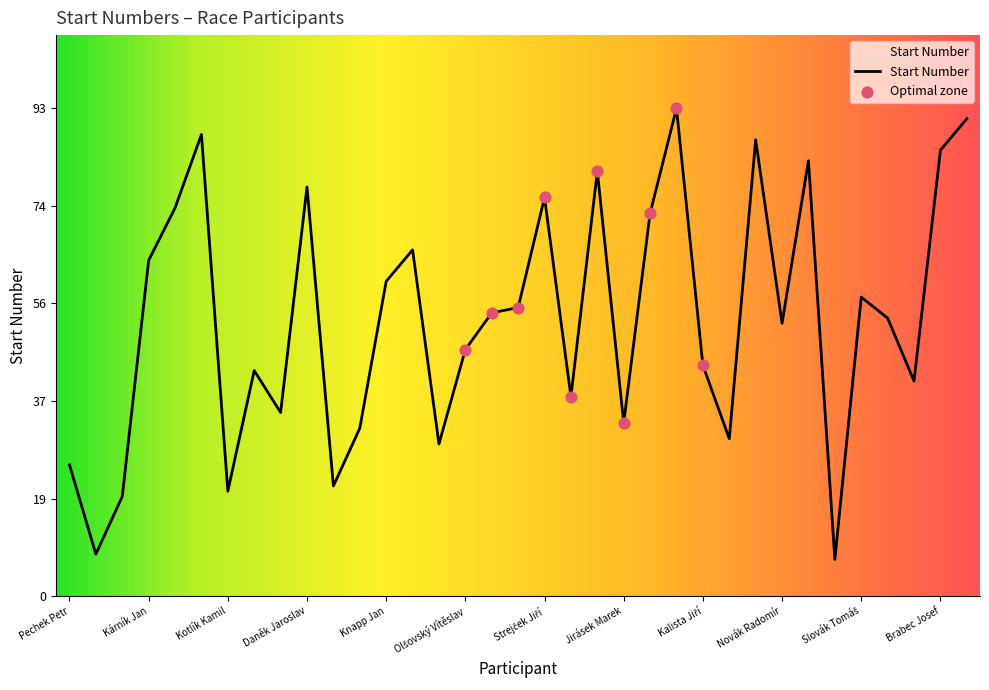

What is the smallest value displayed?

7